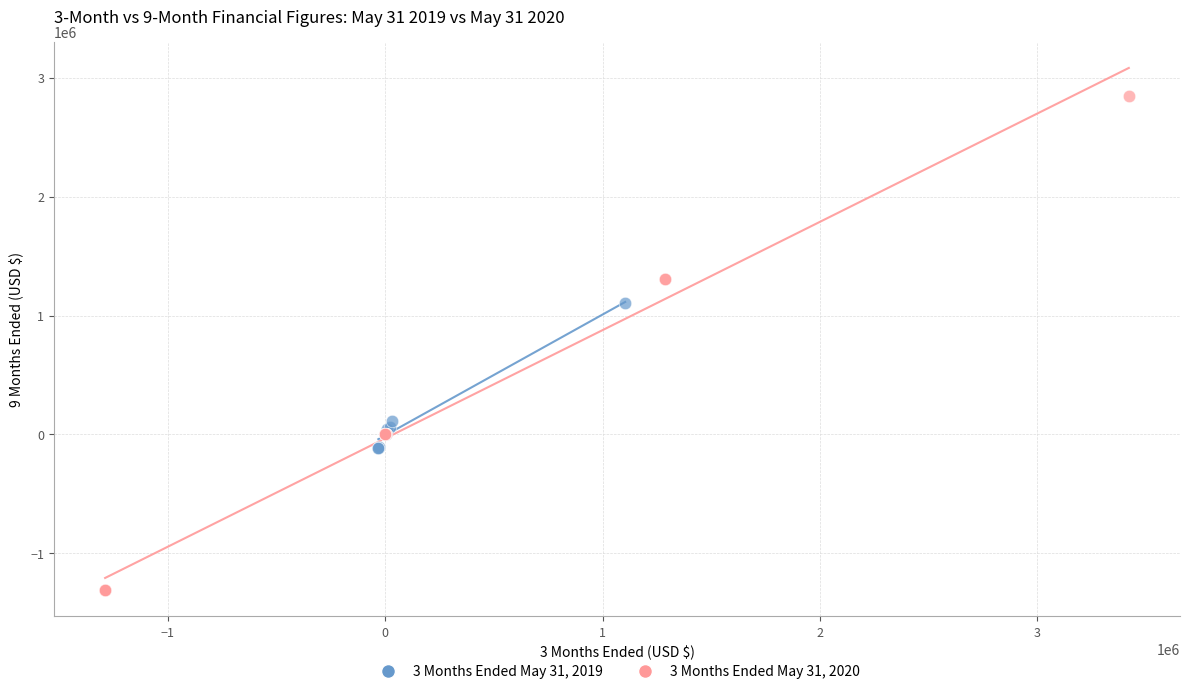

Which series contains the highest Y value?

3 Months Ended May 31, 2020